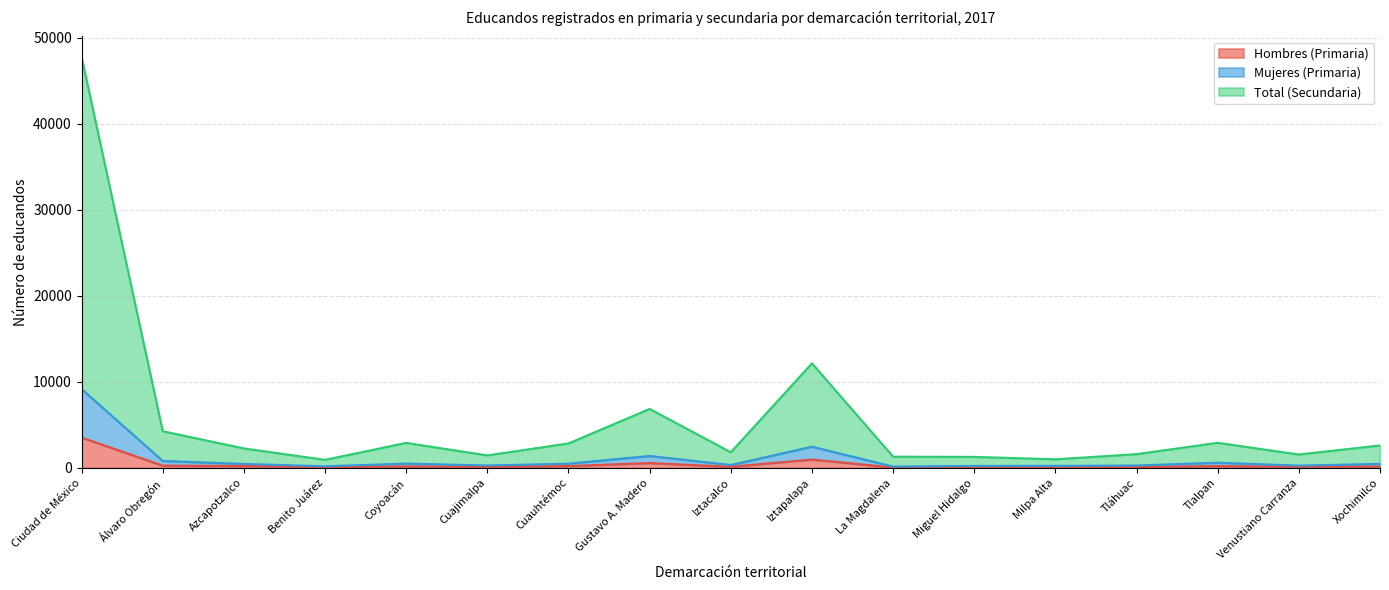

True or false: Hombres (Primaria) has a value of 95 at Miguel Hidalgo.

True